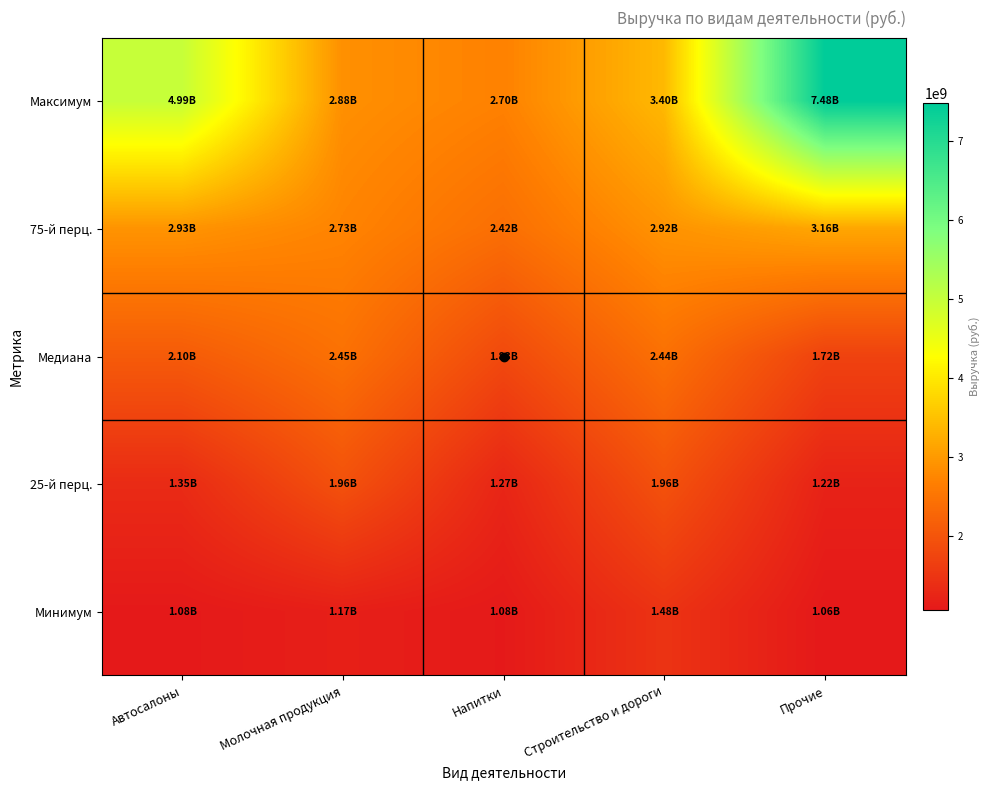

Which series changed the most between Молочная продукция and Прочие?

Максимум